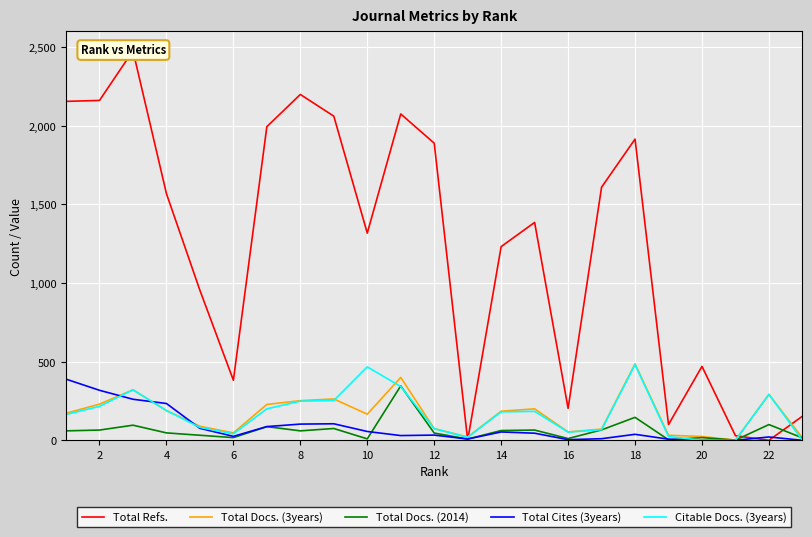

Rank the series at 18 from lowest to highest value.

Total Cites (3years), Total Docs. (2014), Citable Docs. (3years), Total Docs. (3years), Total Refs.